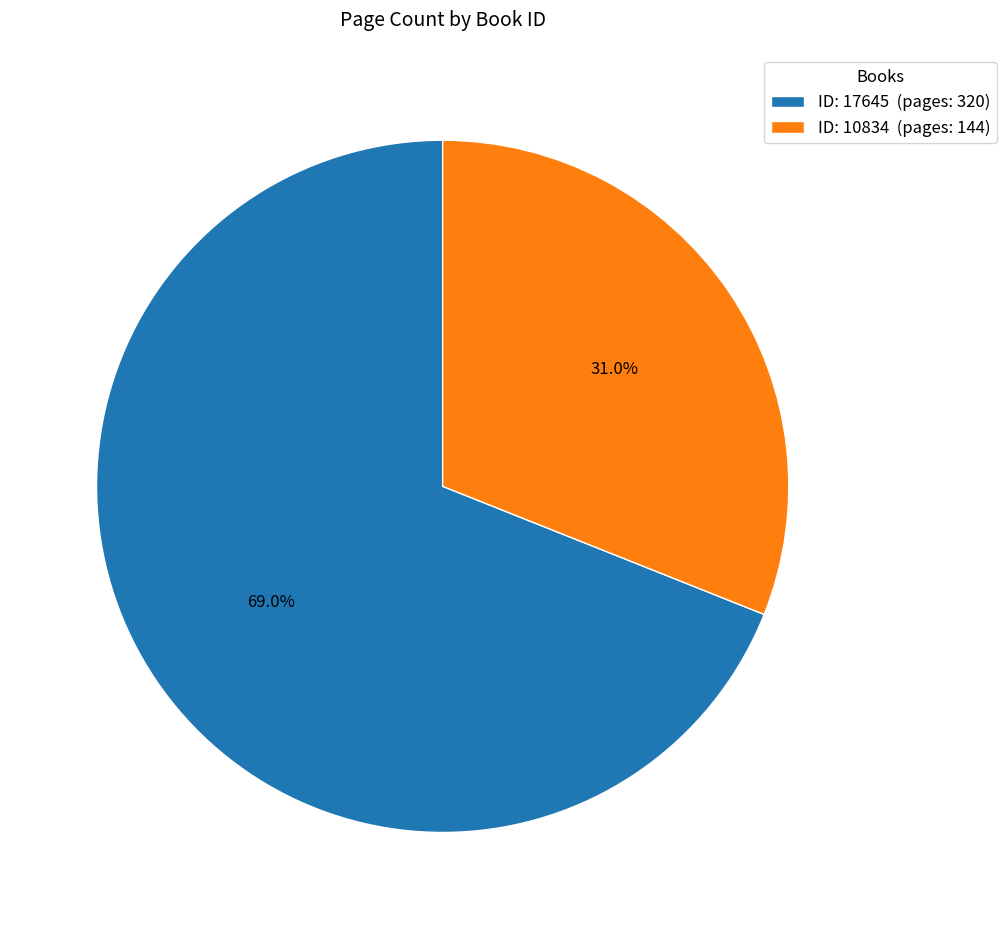

Between ID: 17645 (pages: 320) and ID: 10834 (pages: 144), which is larger?

ID: 17645 (pages: 320)